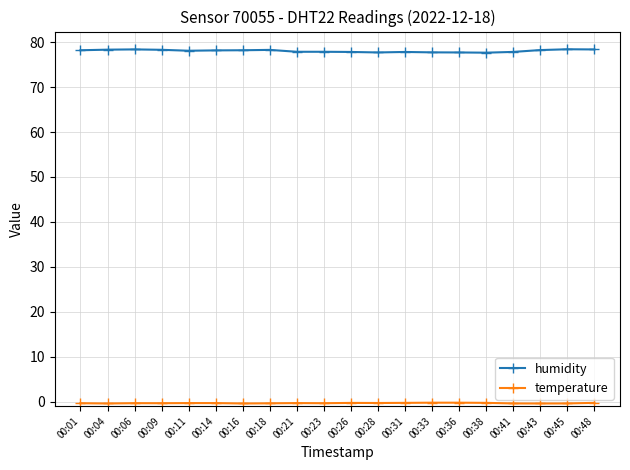

What is the value of the humidity point at the 15th from the left?

77.7